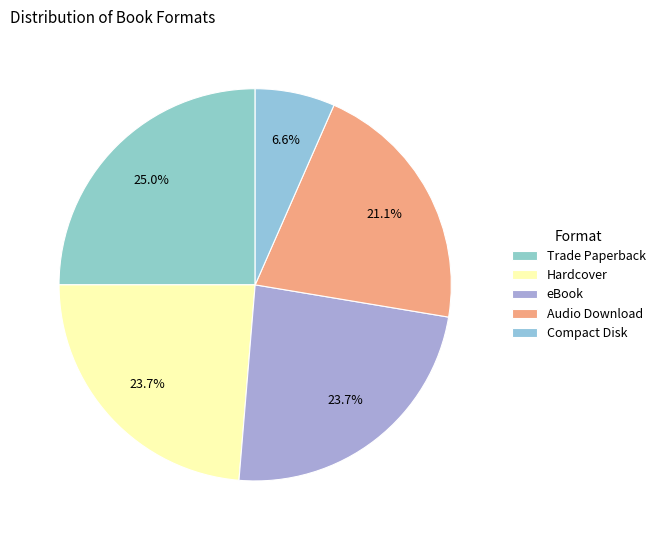

True or false: Trade Paperback accounts for 25% of the total.

True